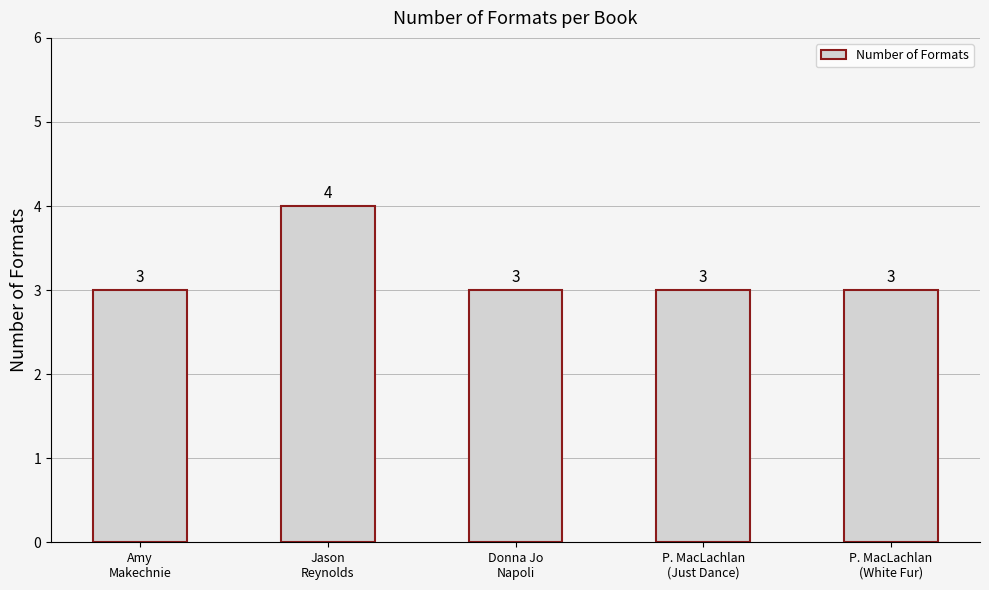

Are the bars horizontal?

No